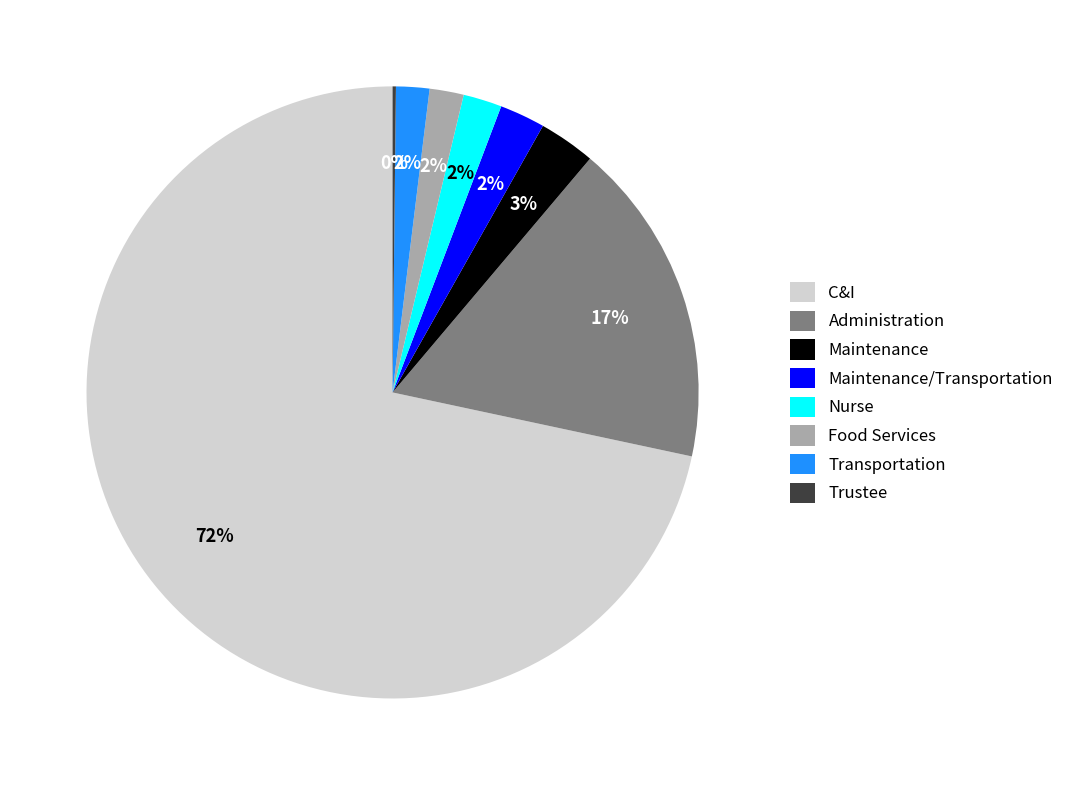

Is it true that C&I is 72% of the pie?

True